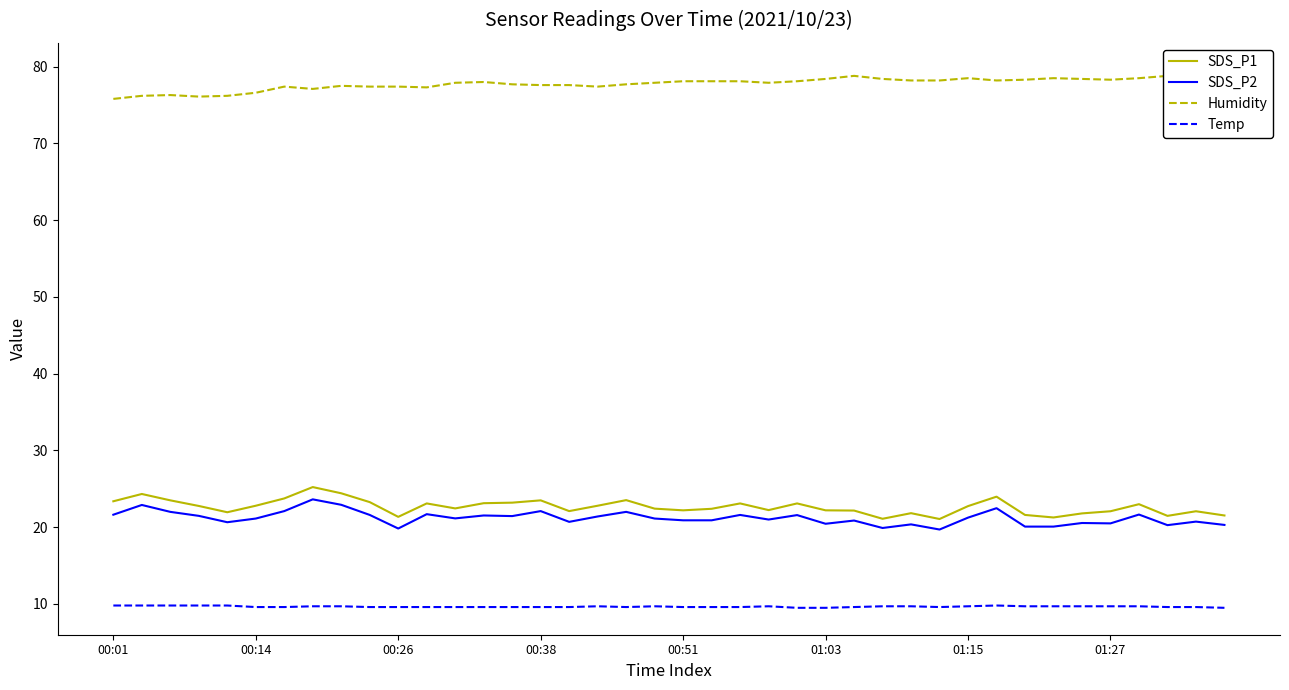

True or false: SDS_P2 and Temp intersect in this chart.

False